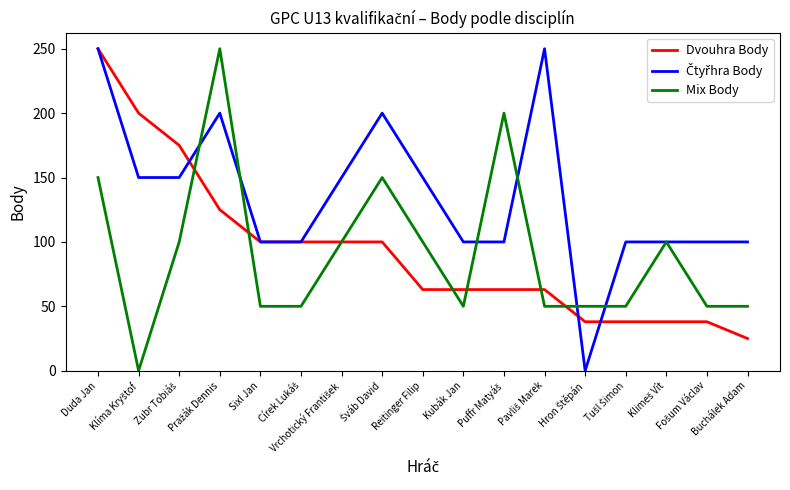

What is the average value of the Mix Body series?

91